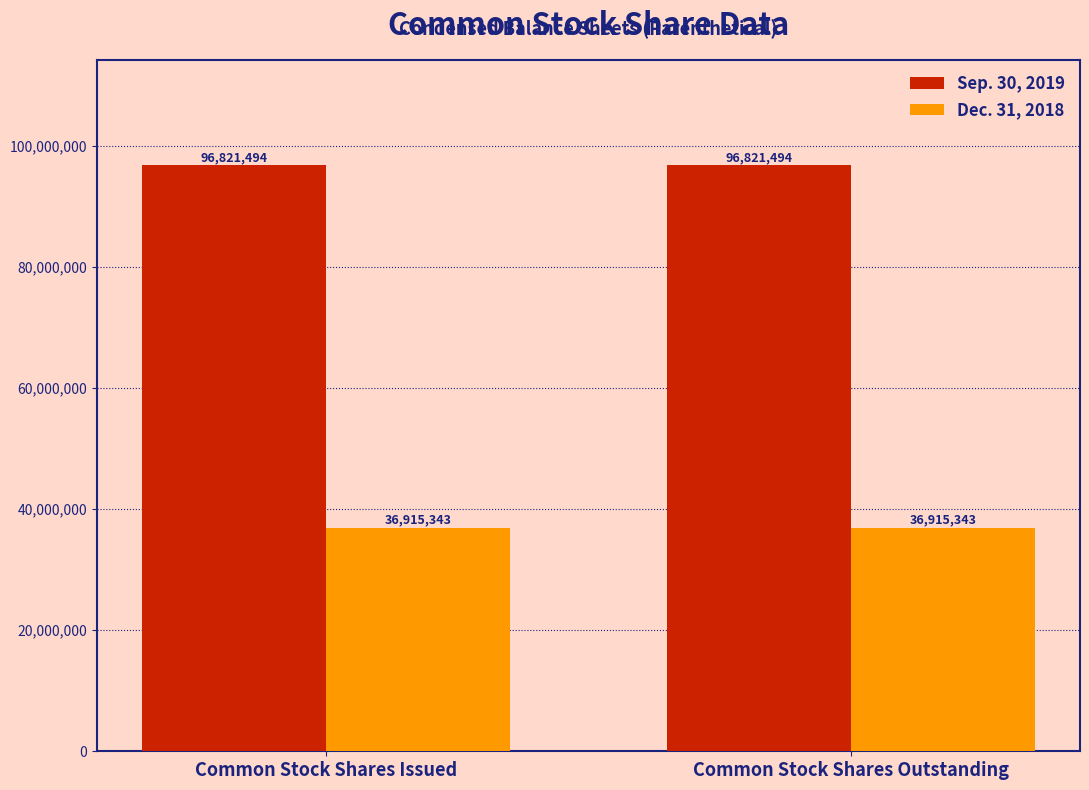

What is the sum of all Sep. 30, 2019 values?

193642988